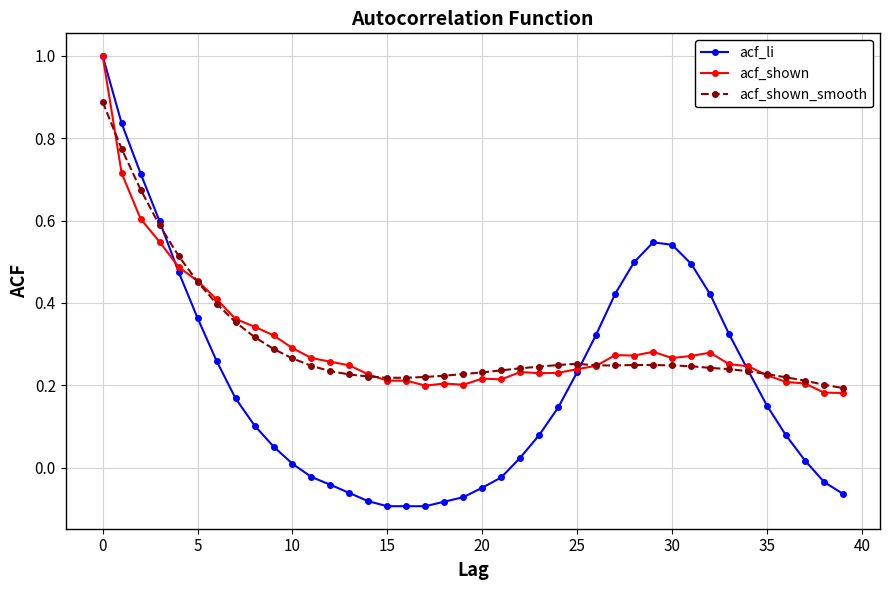

True or false: acf_shown_smooth has more than 0 interior local peaks.

True